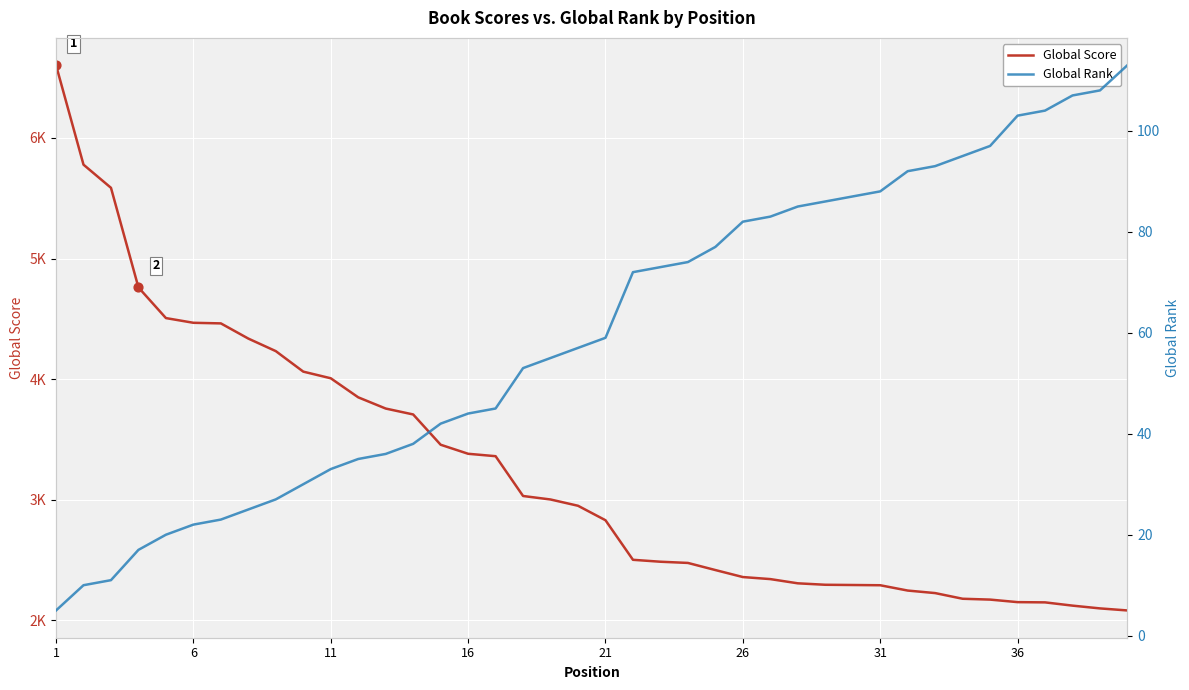

What is the total value across all series at 1?

6608